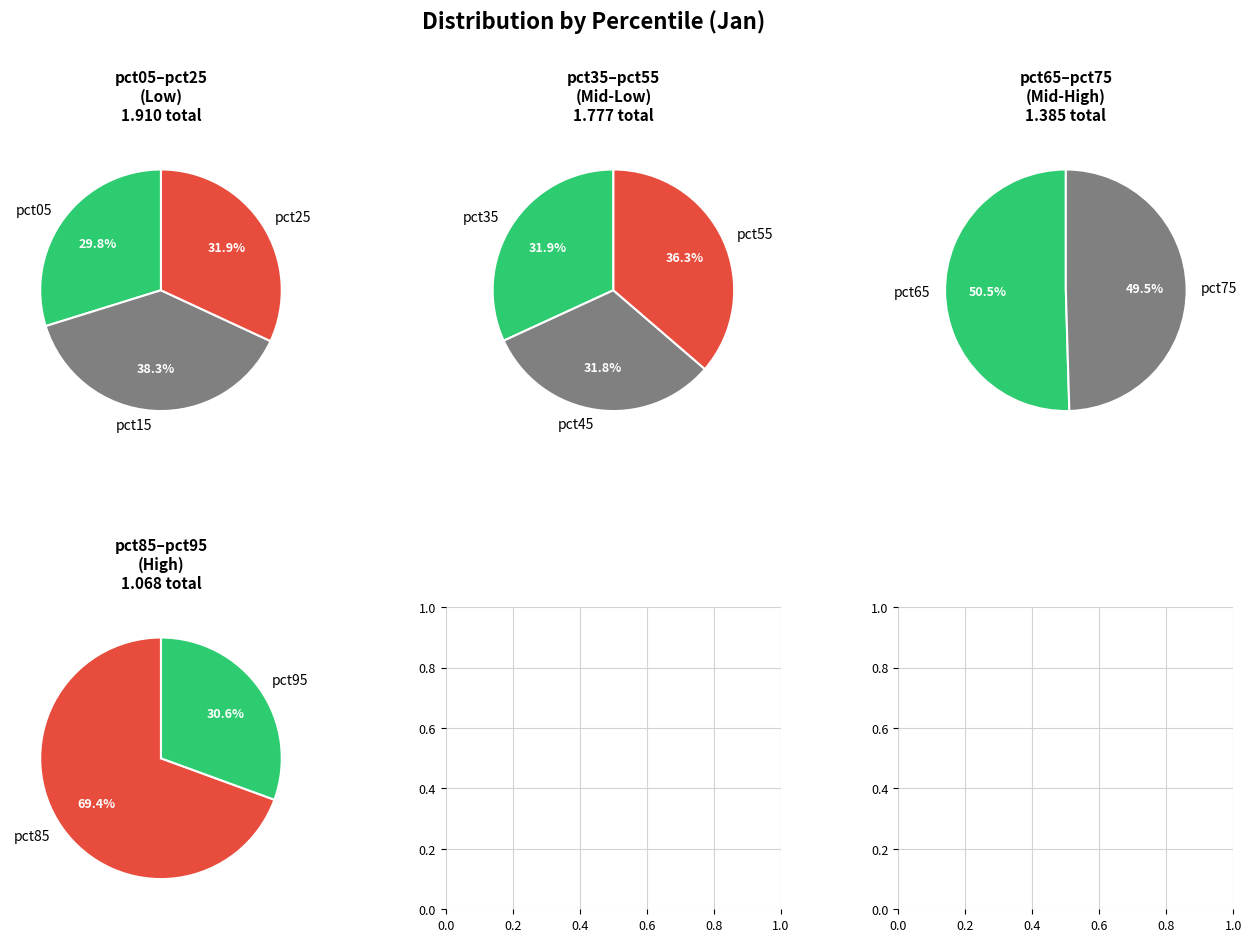

What percentage do pct45 and pct85 together represent?

21.3%